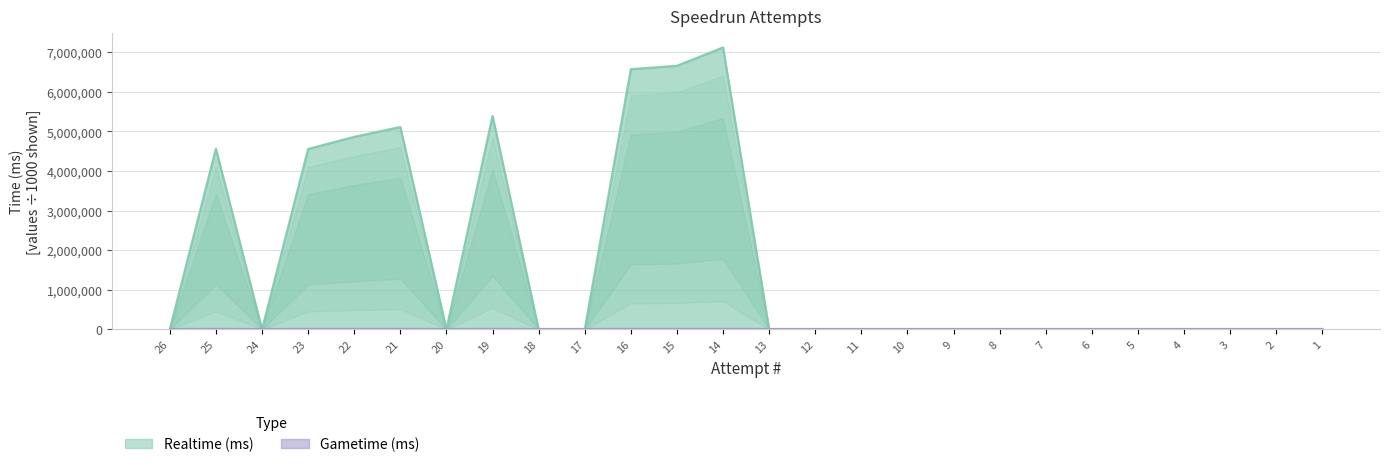

The value of Realtime (ms) at 24 is 0. True or false?

True